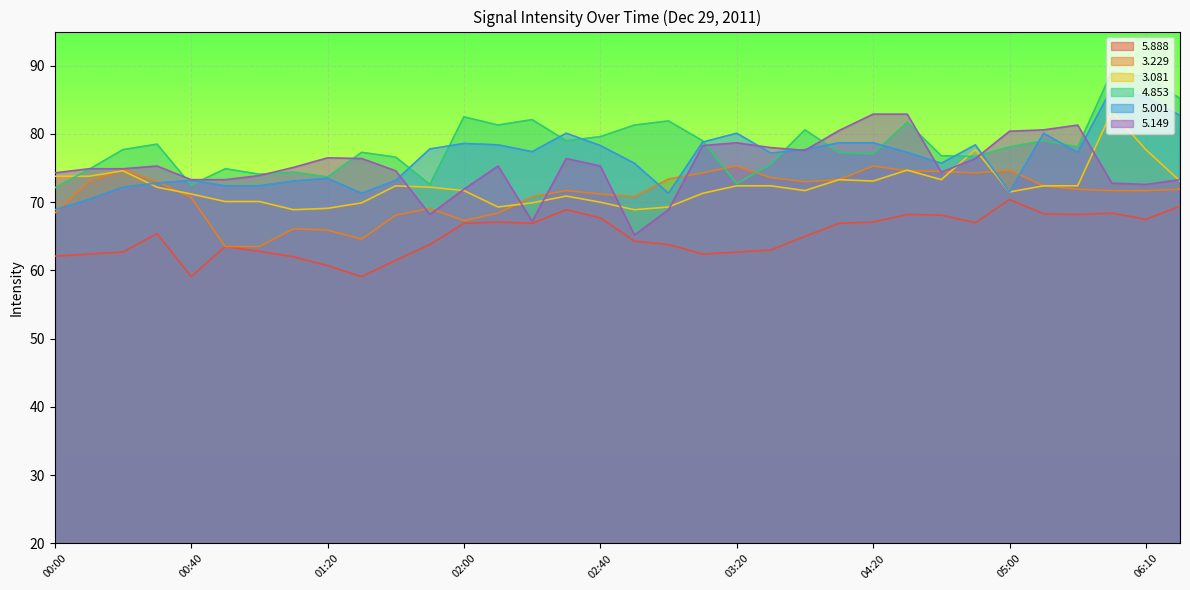

True or false:   3.229 and   4.853 cross at least once.

True